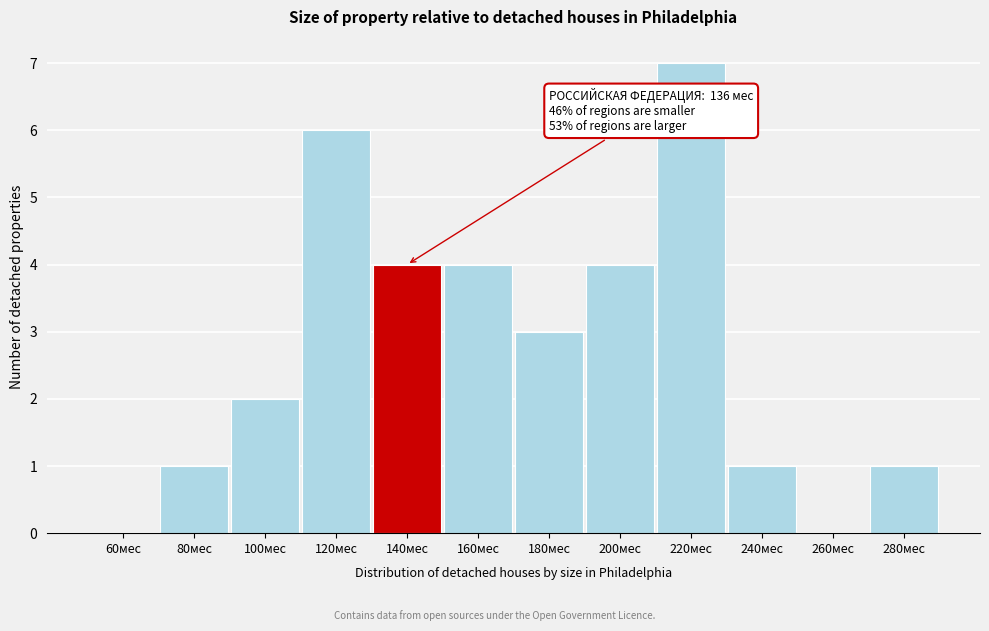

Reading right to left, extract all data points from this chart.

280мес=1	260мес=0	240мес=1	220мес=7	200мес=4	180мес=3	160мес=4	140мес=4	120мес=6	100мес=2	80мес=1	60мес=0